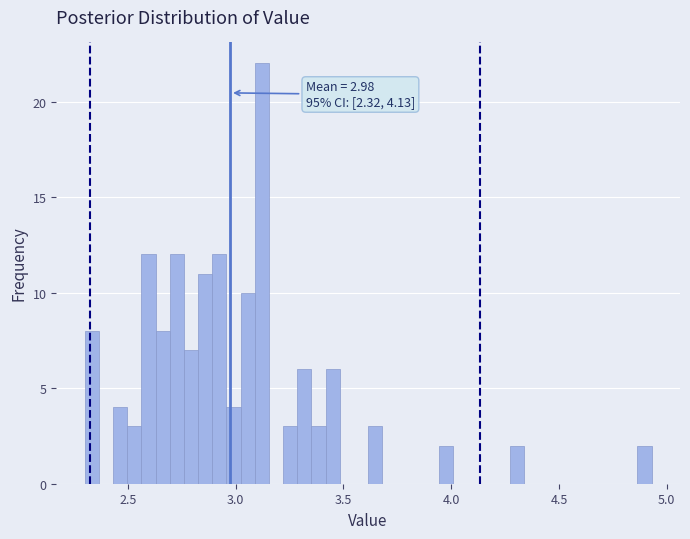

Read against the x-axis, roughly where is the centre of the tallest bar?

3.10